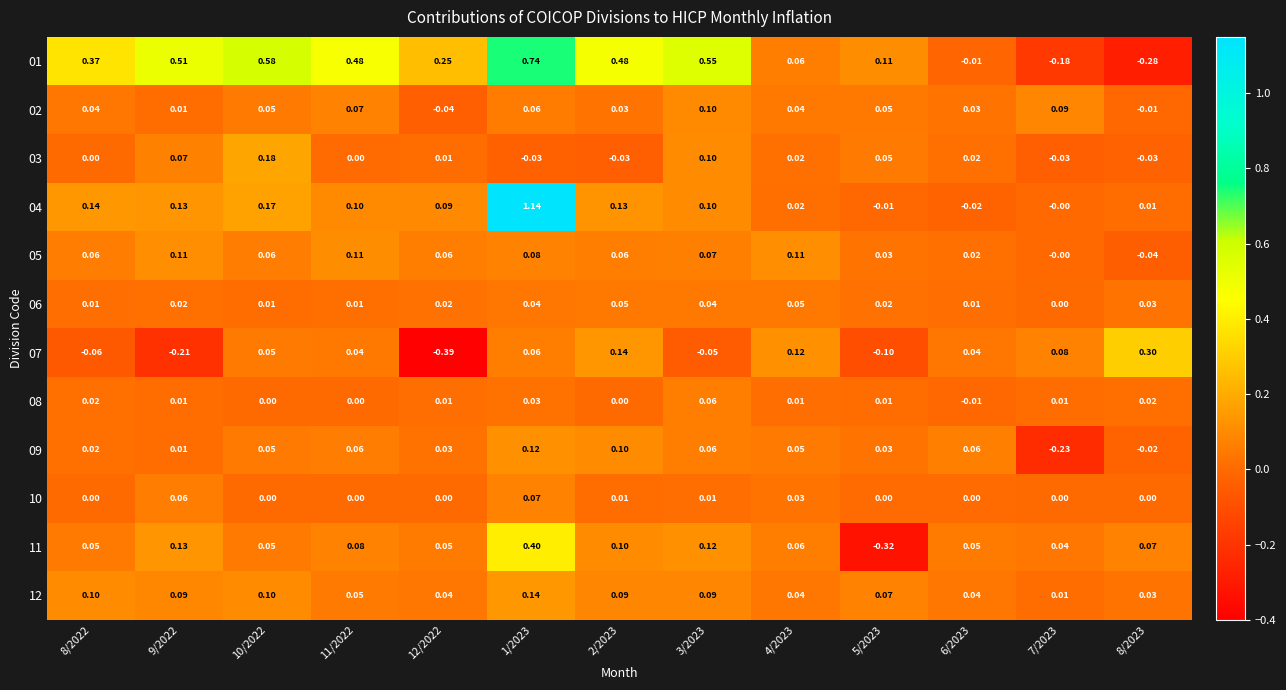

Which series has the largest total across all categories?

01